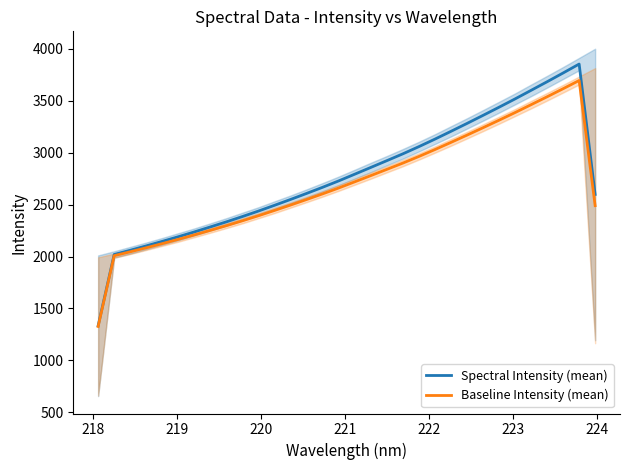

Rank the series by their maximum value, from lowest to highest.

Baseline Intensity (mean), Spectral Intensity (mean)